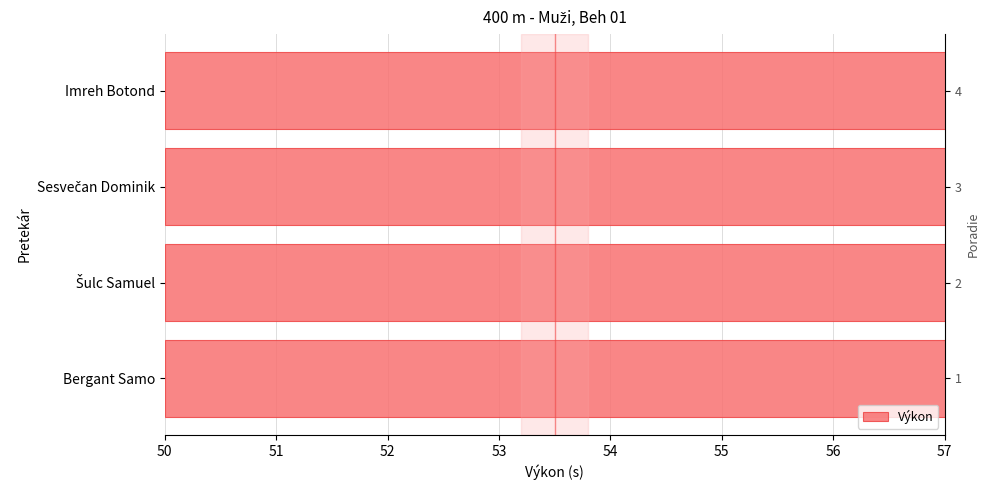

Reading left to right, extract all data points from this chart.

53.0	53.7	54.9	55.3